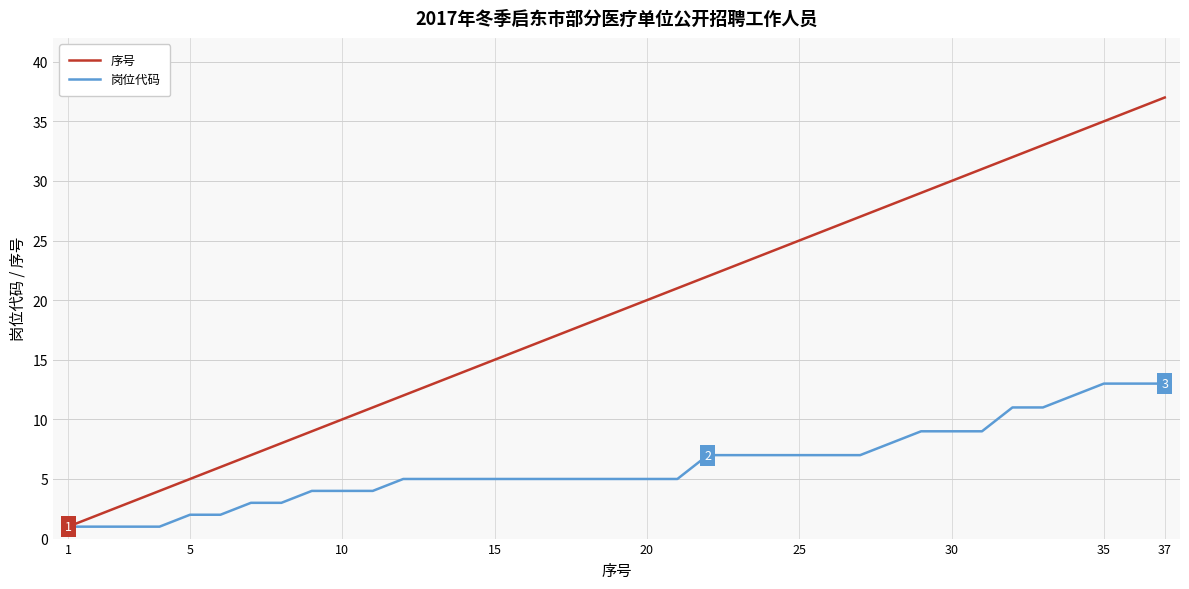

Which series has the largest range (max minus min)?

序号